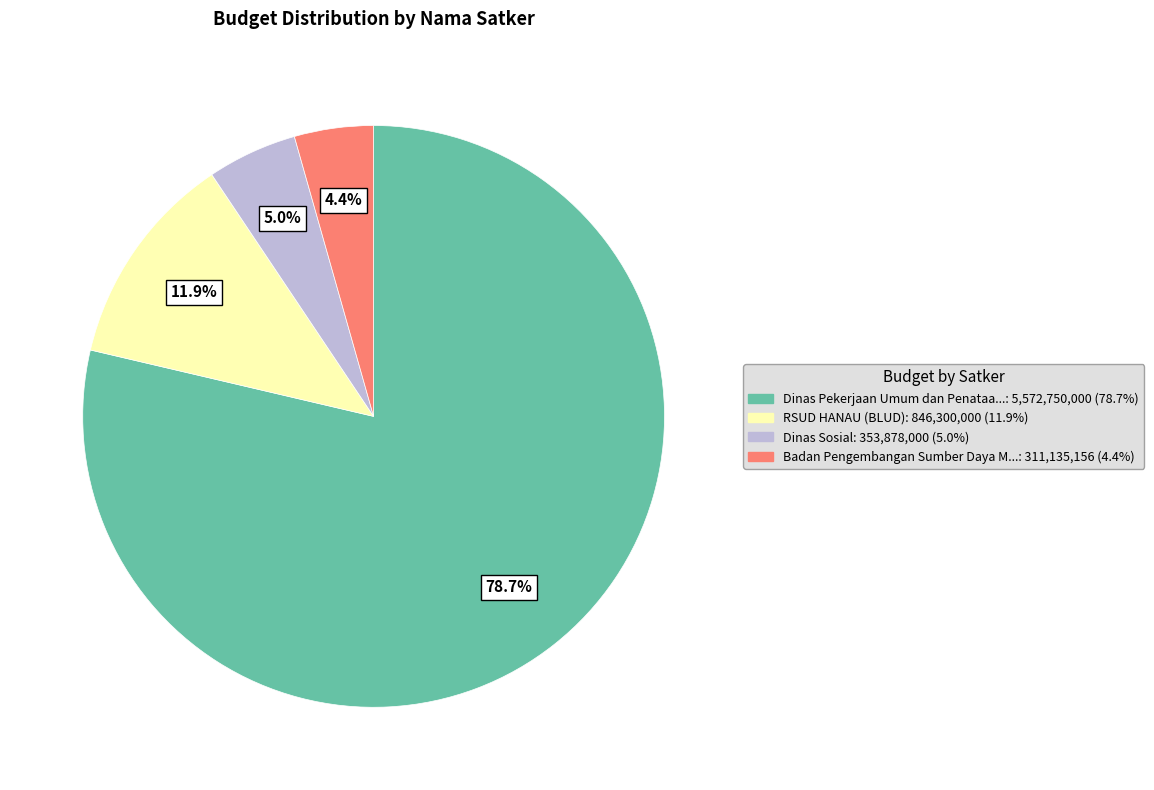

To the nearest percent, what is the average slice percentage?

25%